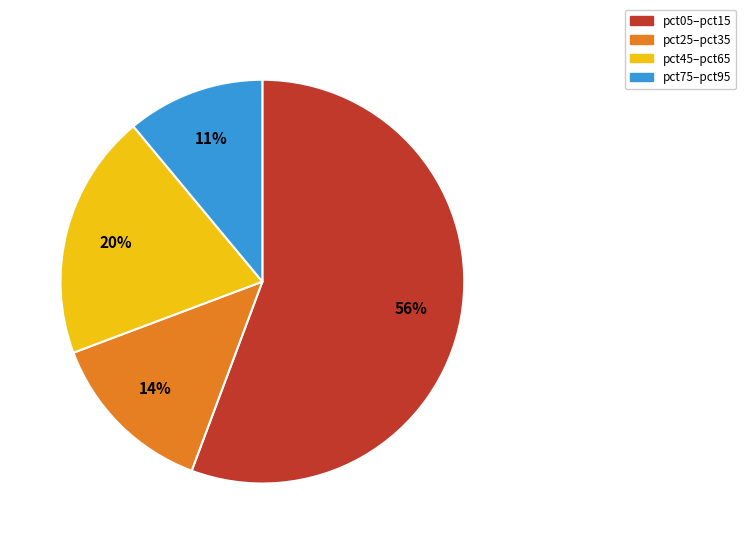

To the nearest percent, what is the difference between the largest and smallest slice percentages?

45%